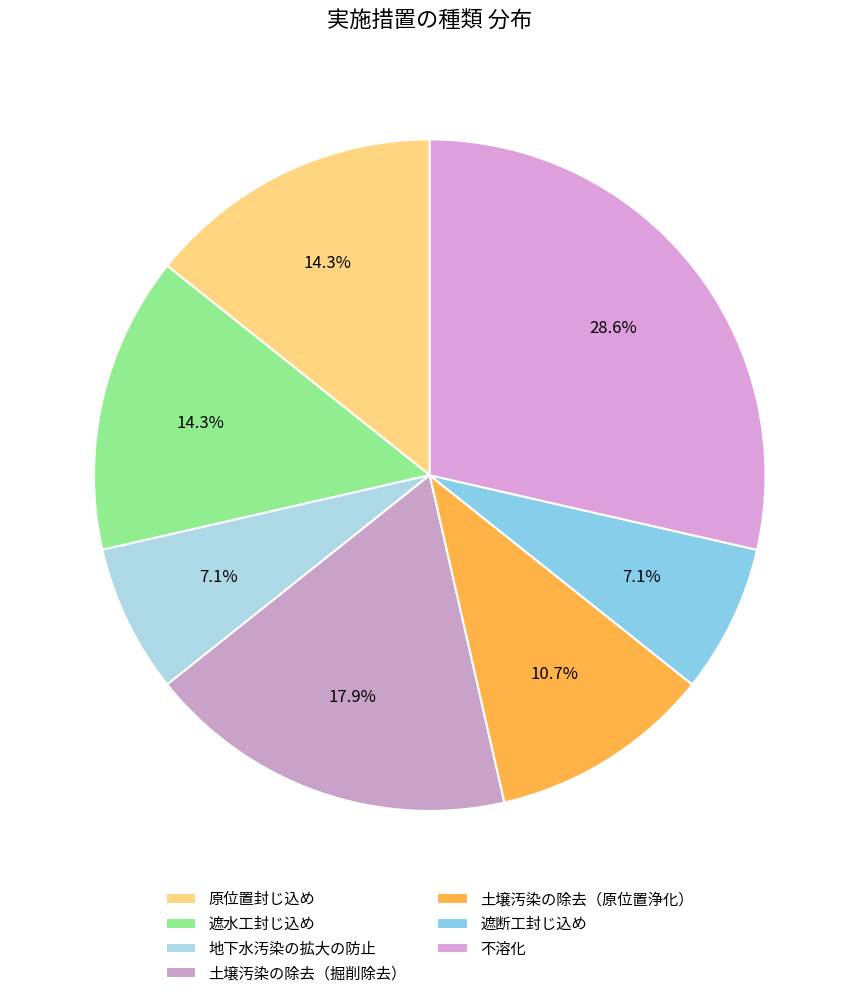

Do 不溶化 and 土壌汚染の除去（掘削除去） together represent more than half of the pie?

No